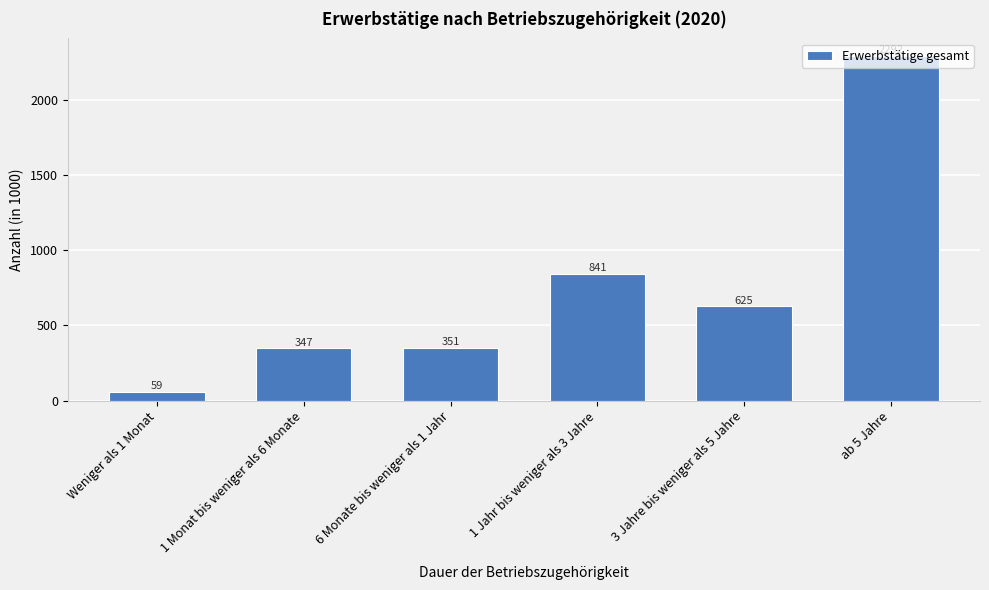

Which label corresponds to the smallest value in the chart?

Weniger als 1 Monat